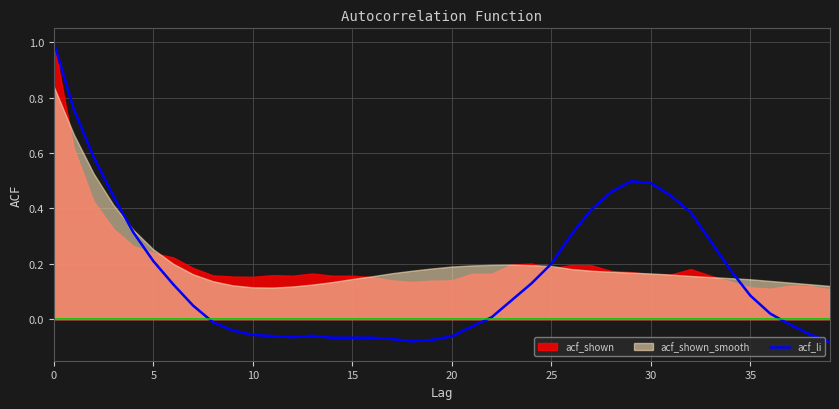

How many lines are shown in the chart?

1